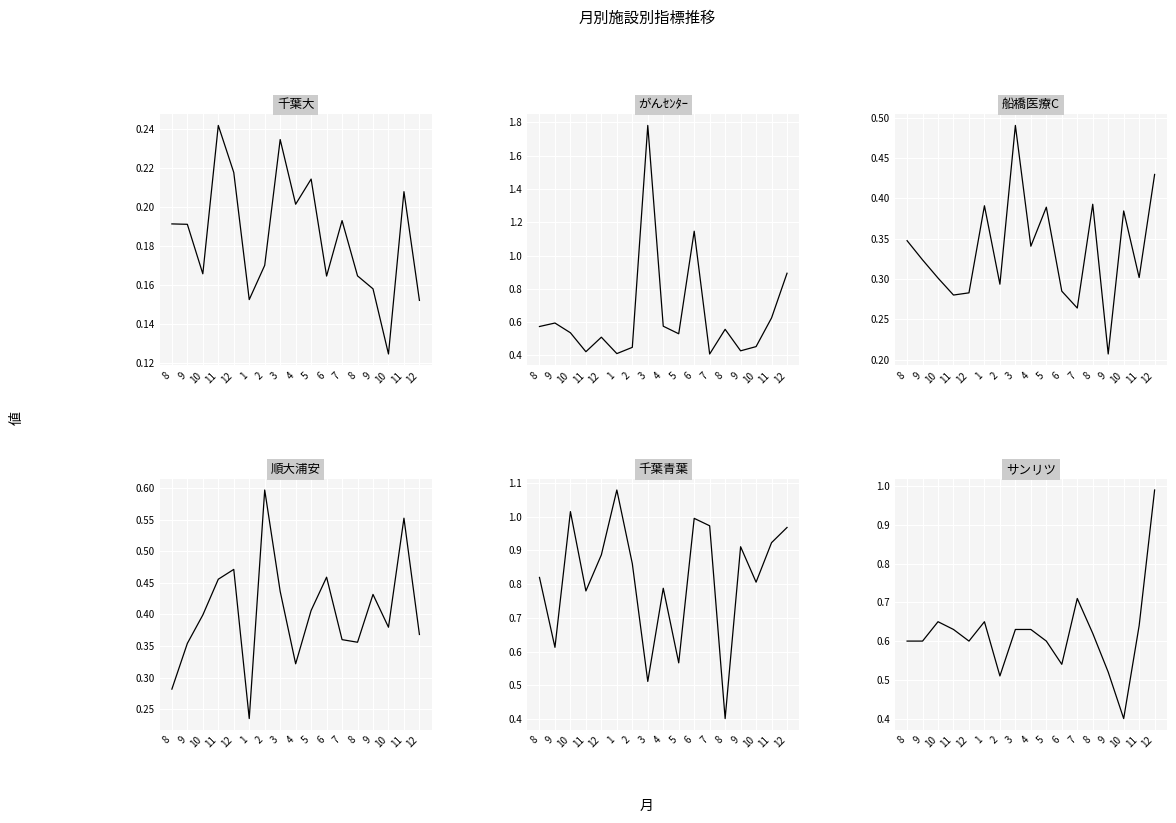

List the labels in order of 船橋医療C value, largest first.

3, 12, 8, 1, 5, 10, 8, 4, 9, 11, 10, 2, 6, 12, 11, 7, 9